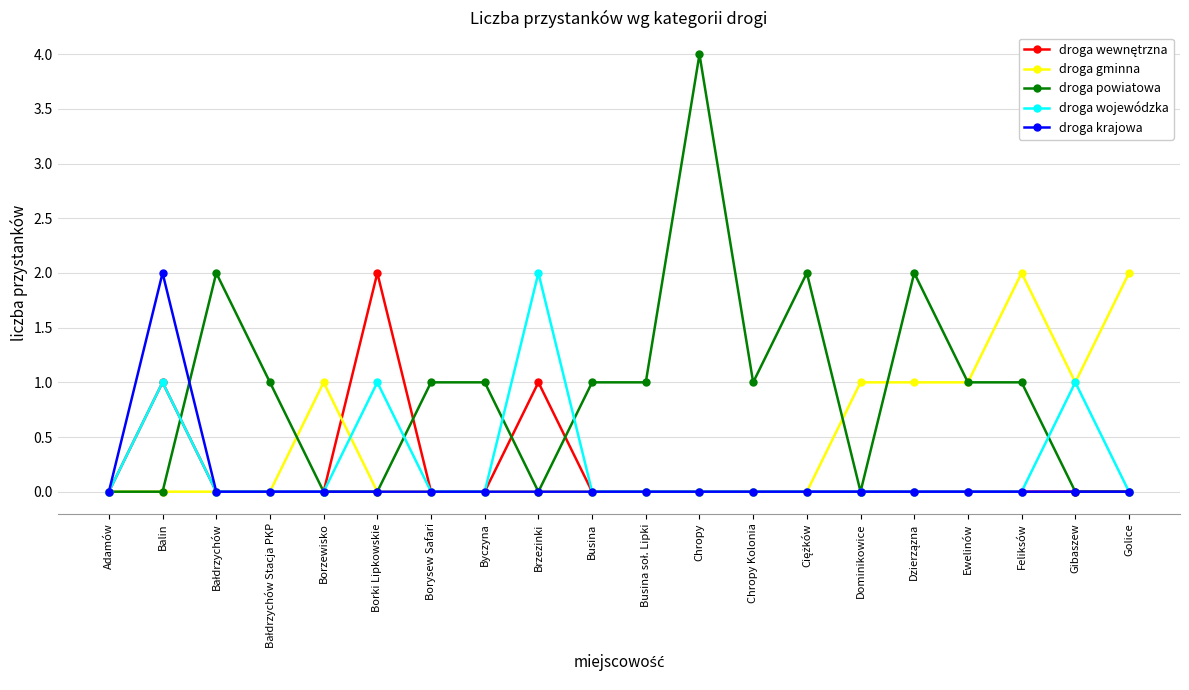

Which category has the highest value in the droga krajowa series?

Balin